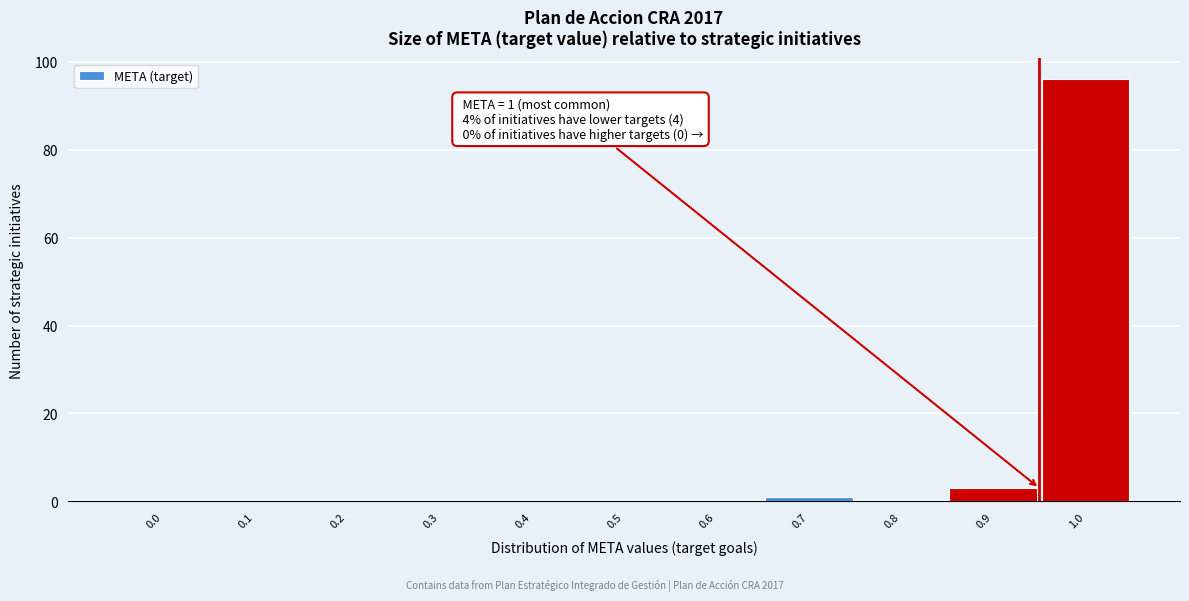

Reading left to right, list all the values displayed in this chart.

0.0=0	0.1=0	0.2=0	0.3=0	0.4=0	0.5=0	0.6=0	0.7=1	0.8=0	0.9=3	1.0=96